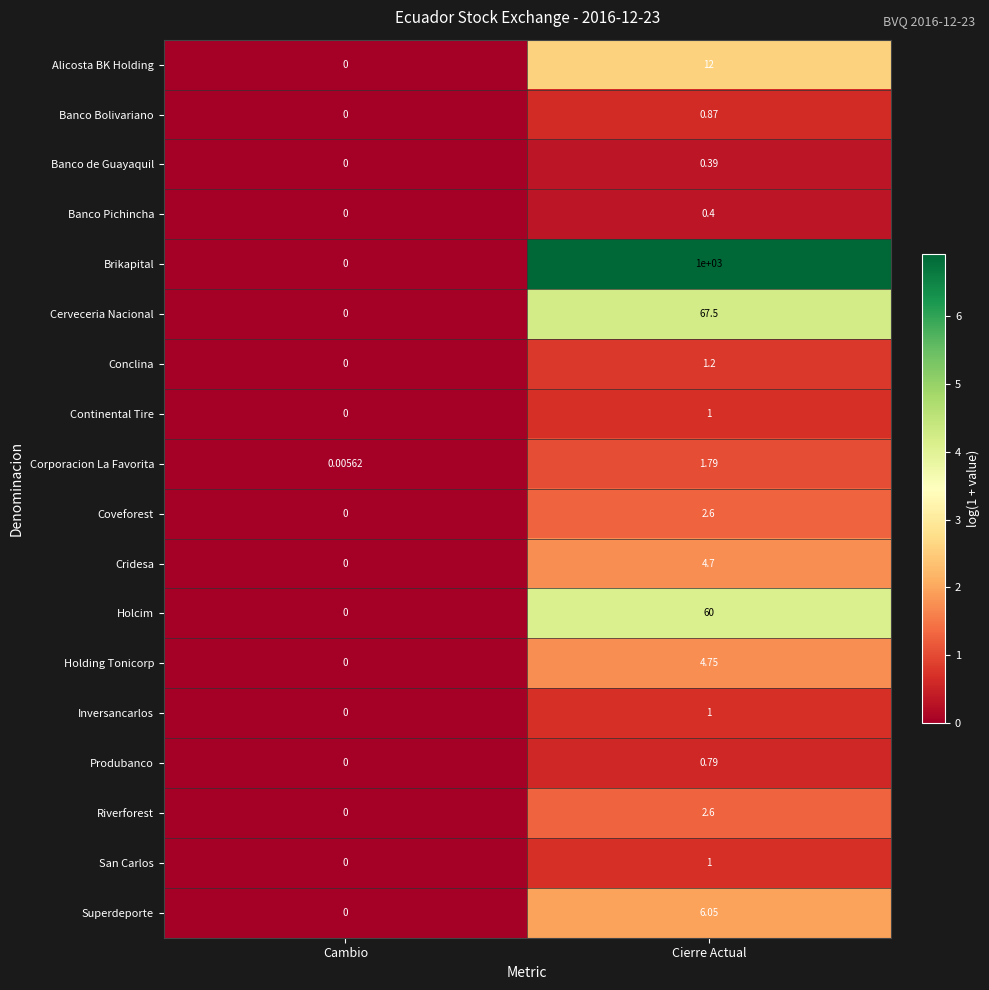

Which series has the largest total across all categories?

Brikapital